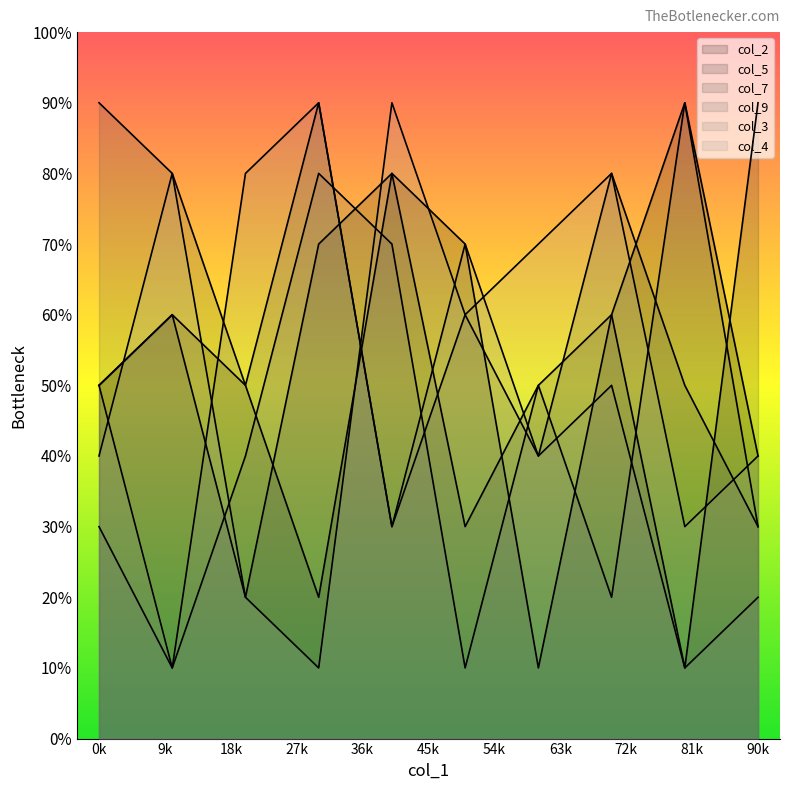

Which series ends up on top after the final intersection of col_4 and col_9?

col_4